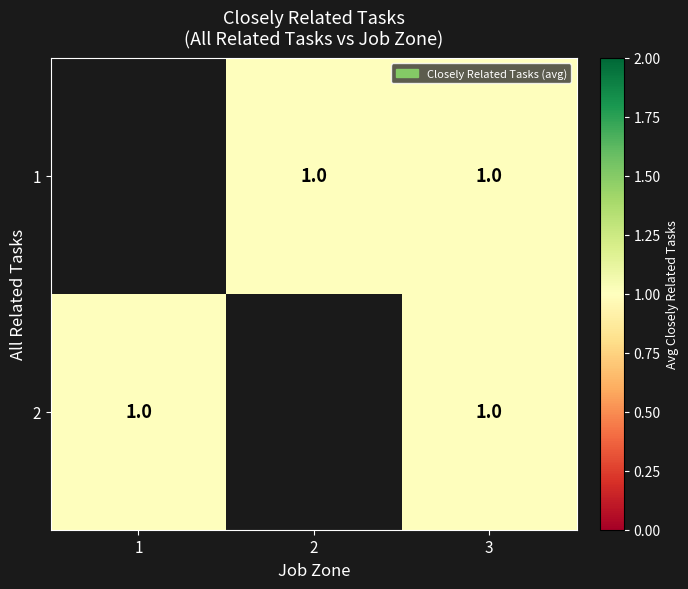

What value does the 2 series have at 3?

1.0